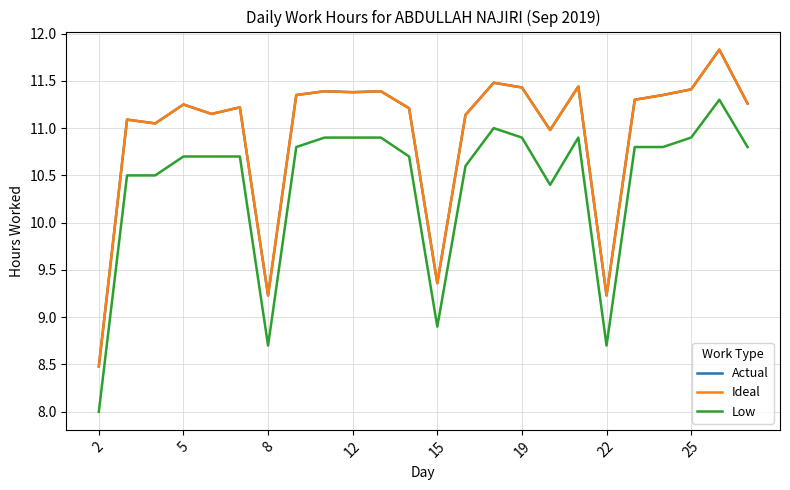

Does the chart display data point markers on the line(s)?

No